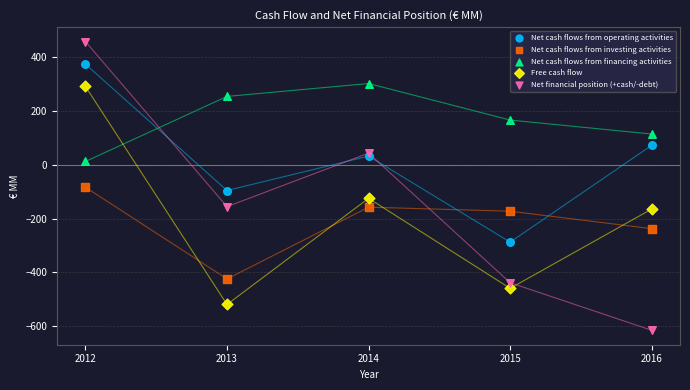

Which series reaches the minimum Y coordinate?

Net financial position (+cash/-debt)